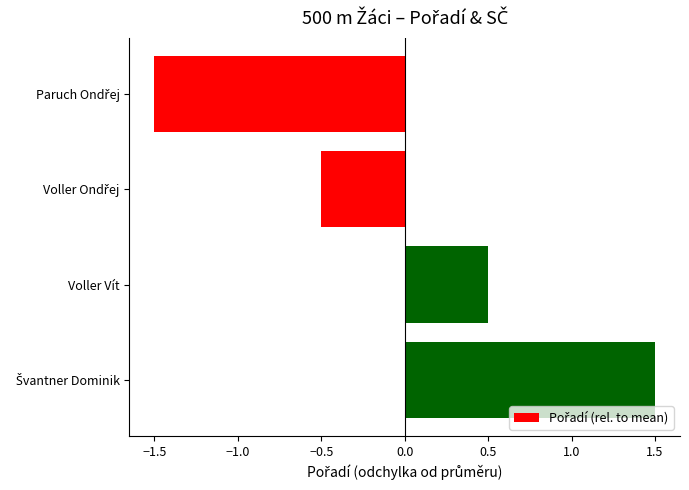

What is the greatest value displayed?

1.5